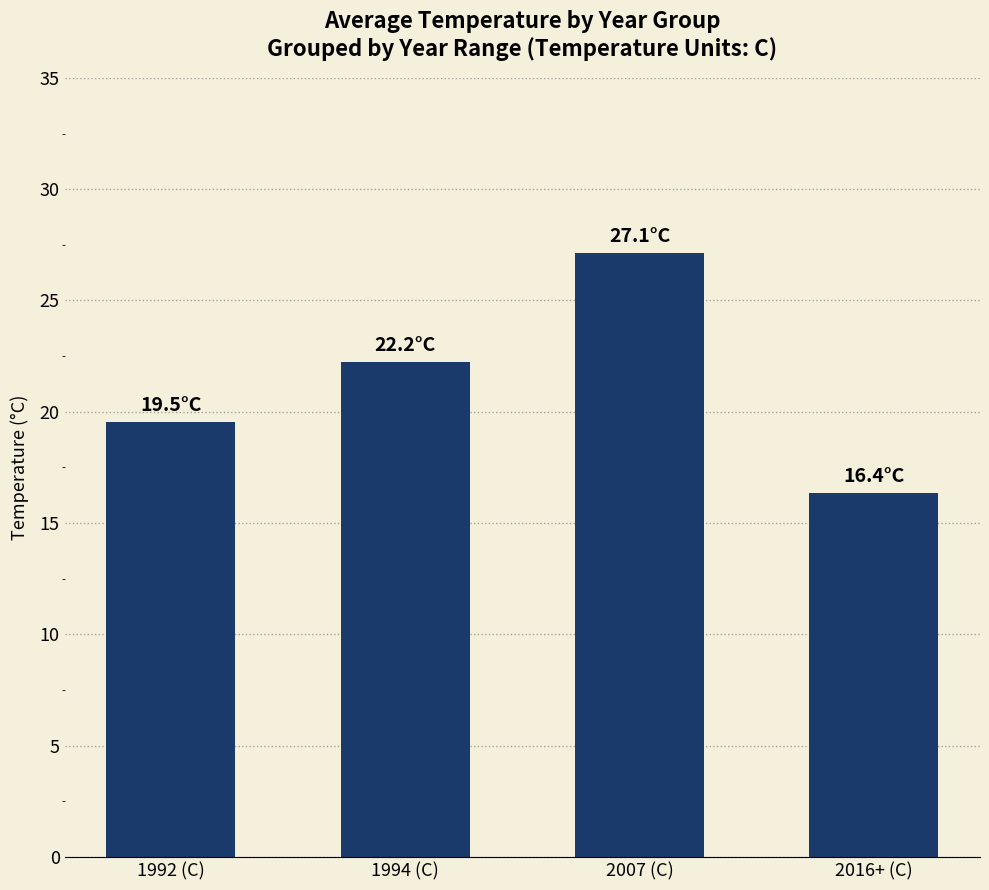

What is the label of the 3rd bar from the left?

2007 (C)